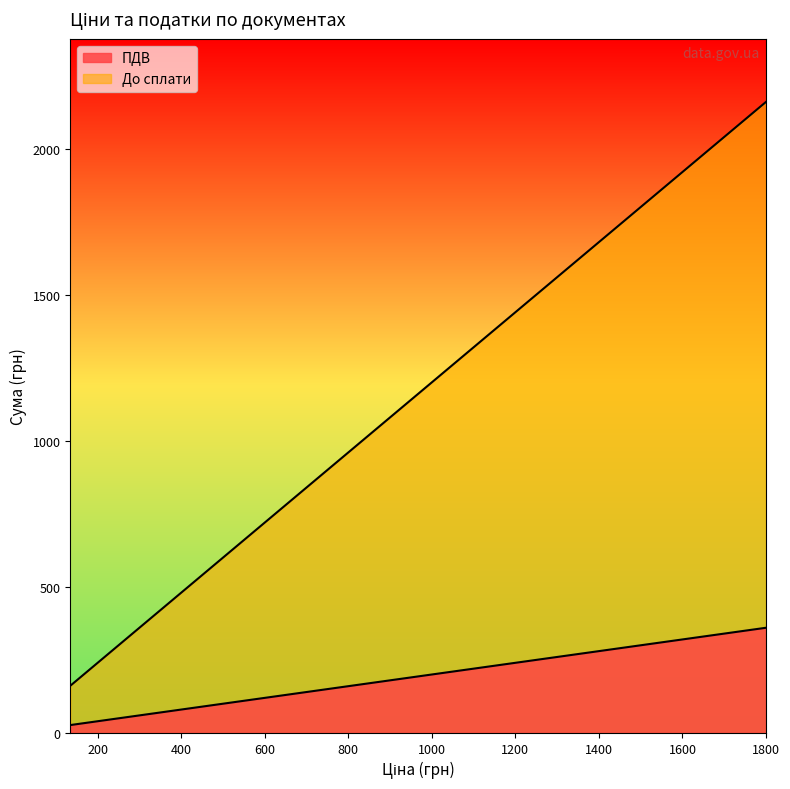

How many values in the До сплати series exceed 504?

8